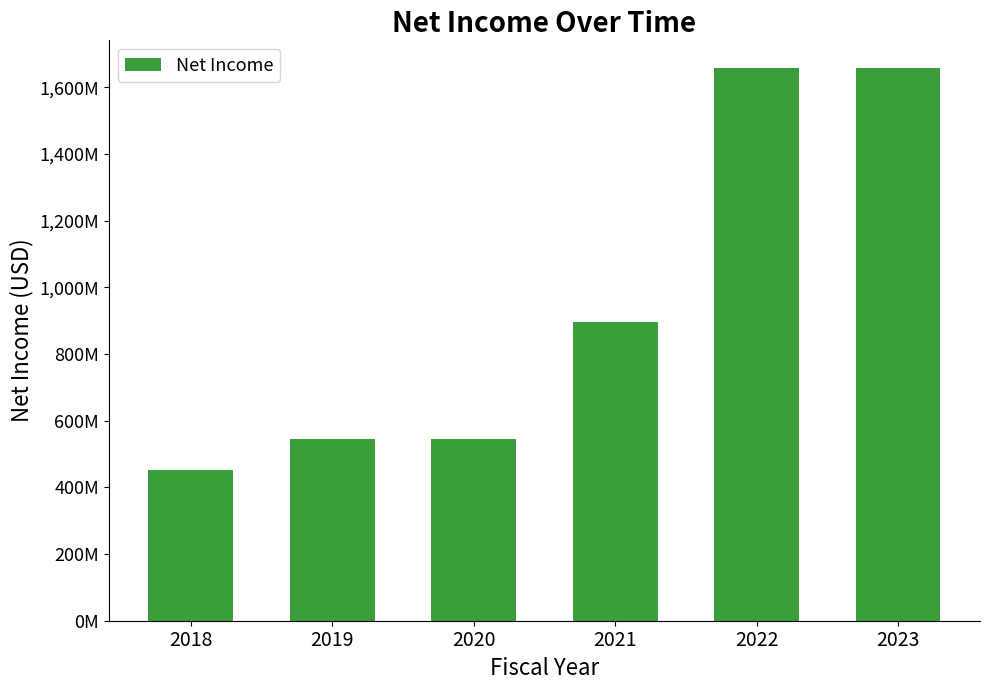

Are the bars horizontal?

No